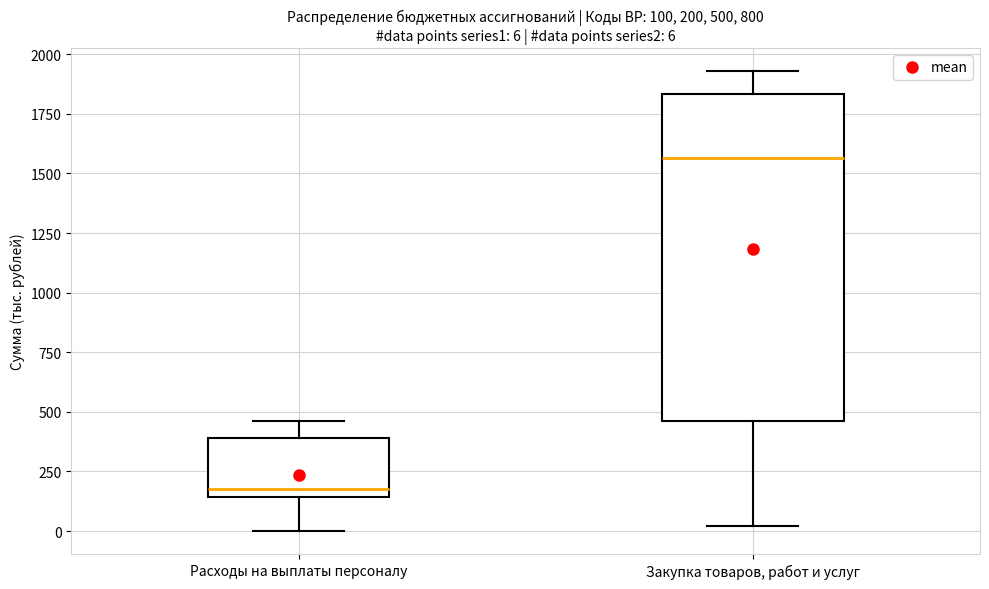

Which box is the tallest, from its lower edge to its upper edge?

Закупка товаров, работ и услуг